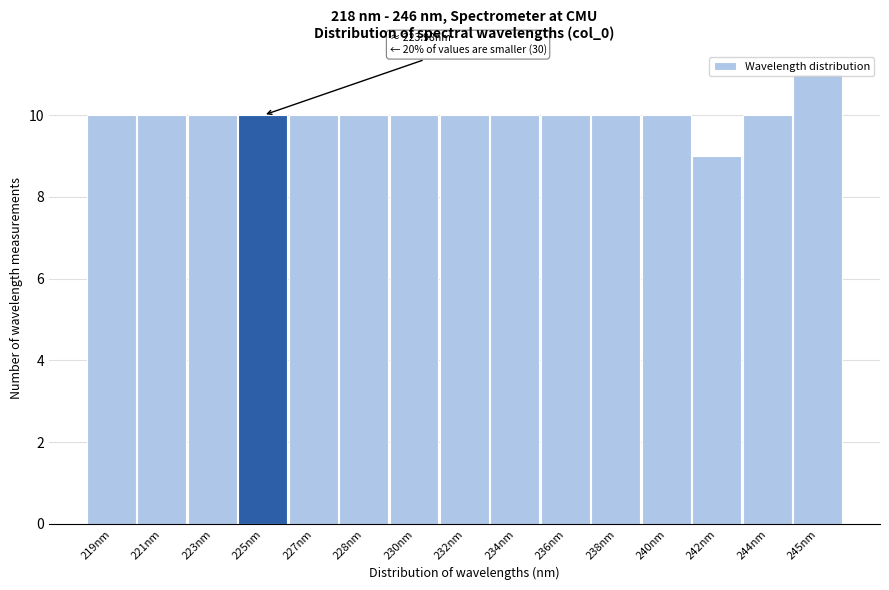

What value does the data have at 240nm?

10